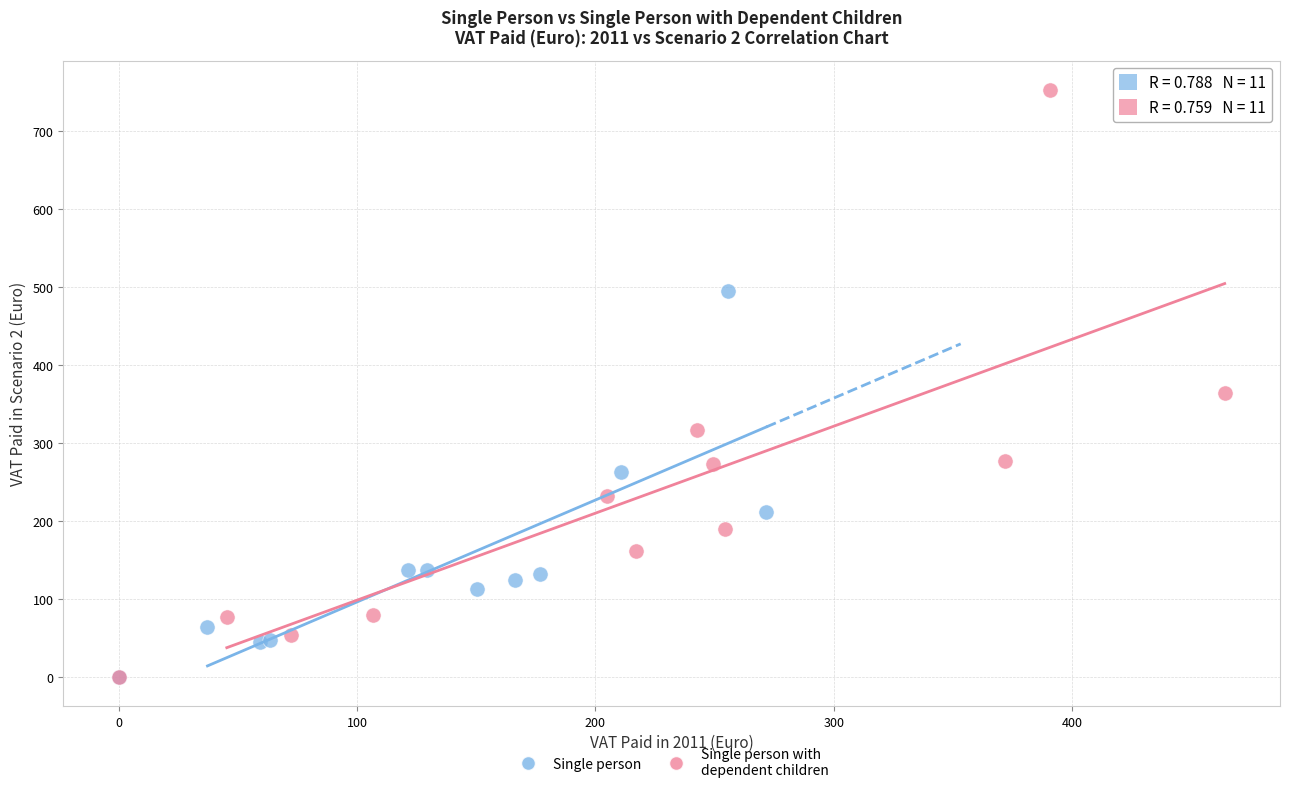

Which series has the widest spread of Y values?

Single person with dependent children